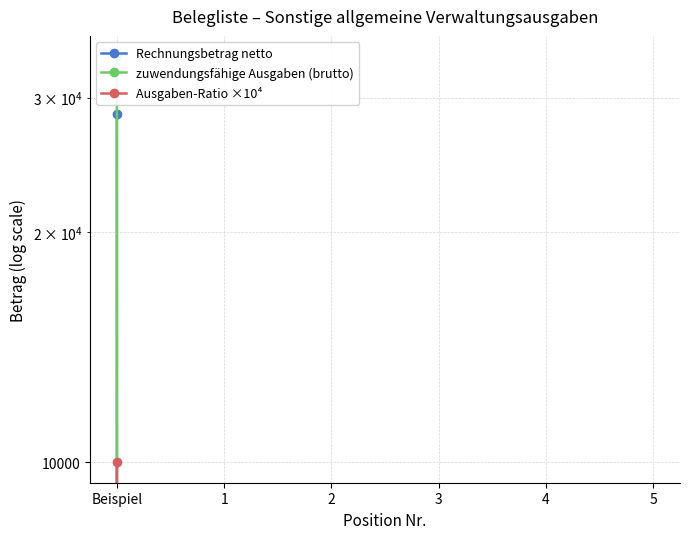

True or false: Rechnungsbetrag netto and Ausgaben-Ratio ×10⁴ intersect in this chart.

False